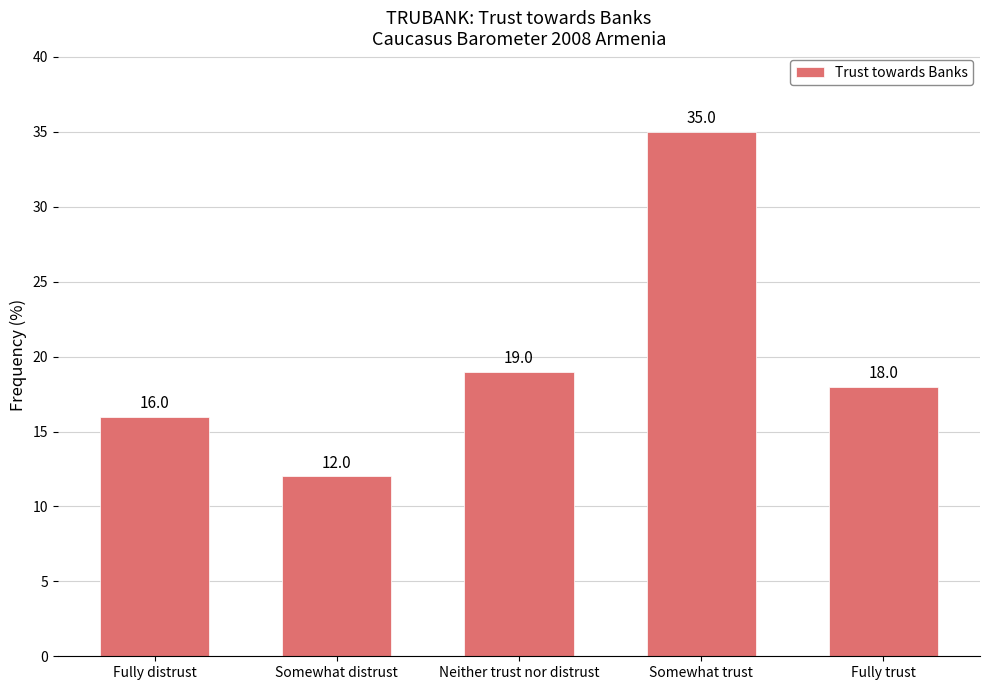

Which label corresponds to the smallest value in the chart?

Somewhat distrust